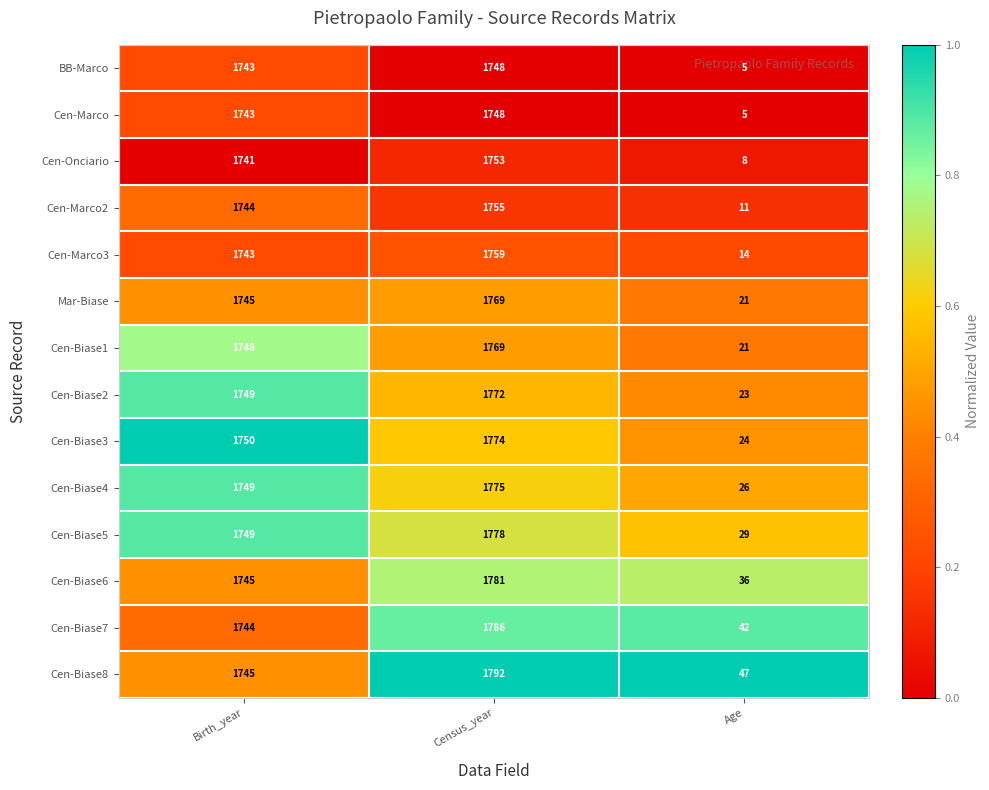

The Cen-Marco2 series shows 1755 at Census_year. True or false?

True